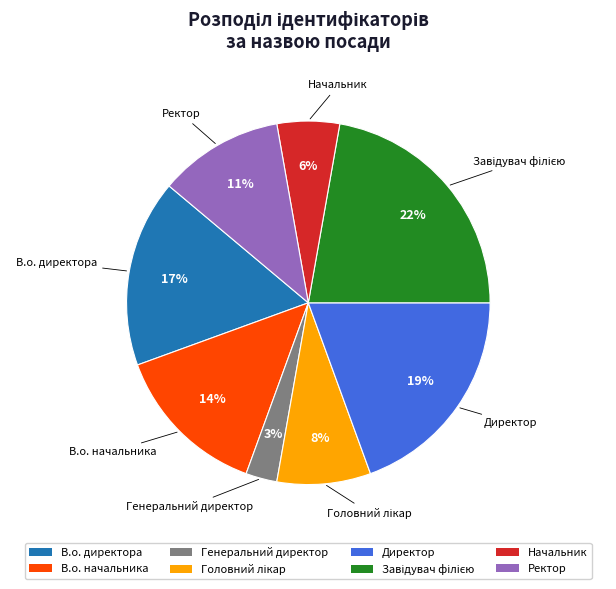

Which has a higher value, В.о. директора or Начальник?

В.о. директора